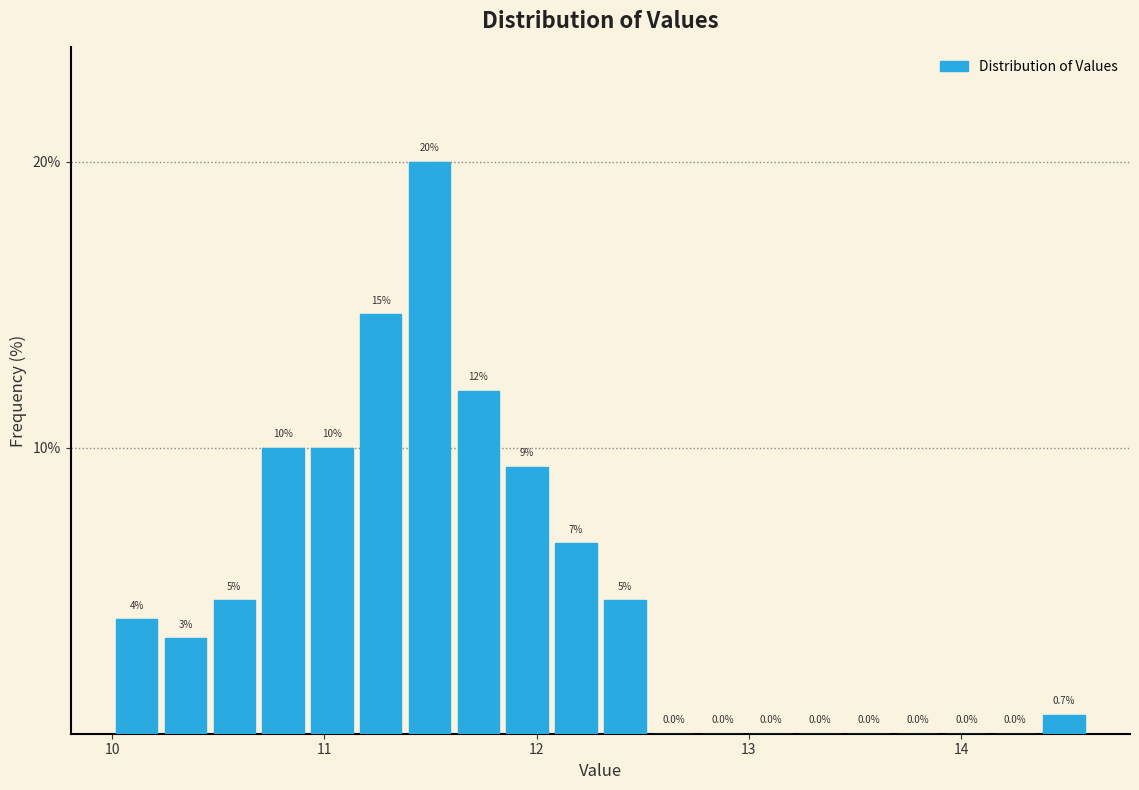

Read against the x-axis, roughly where is the centre of the tallest bar?

11.5